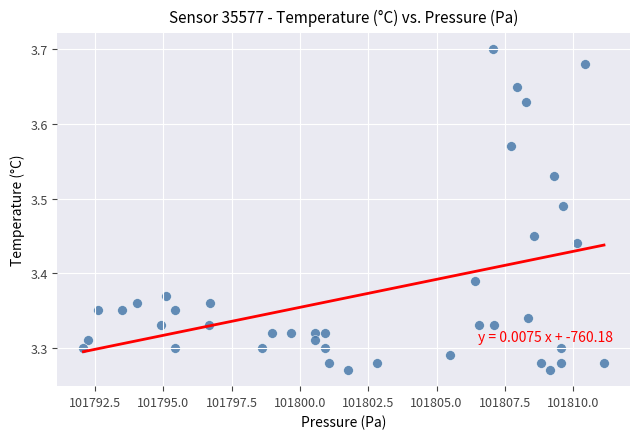

What is the range of X values (max minus min)?

19.1